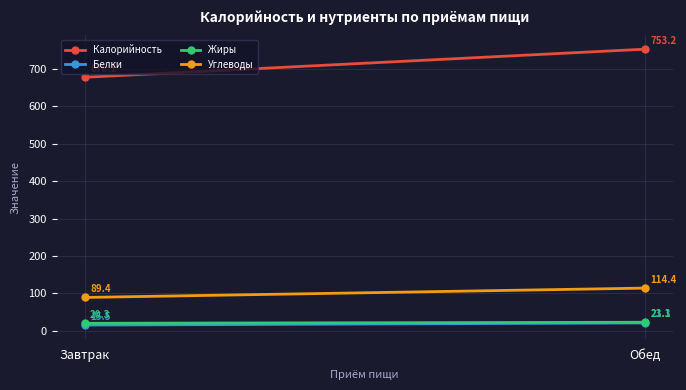

What is the minimum value for Белки?

15.5